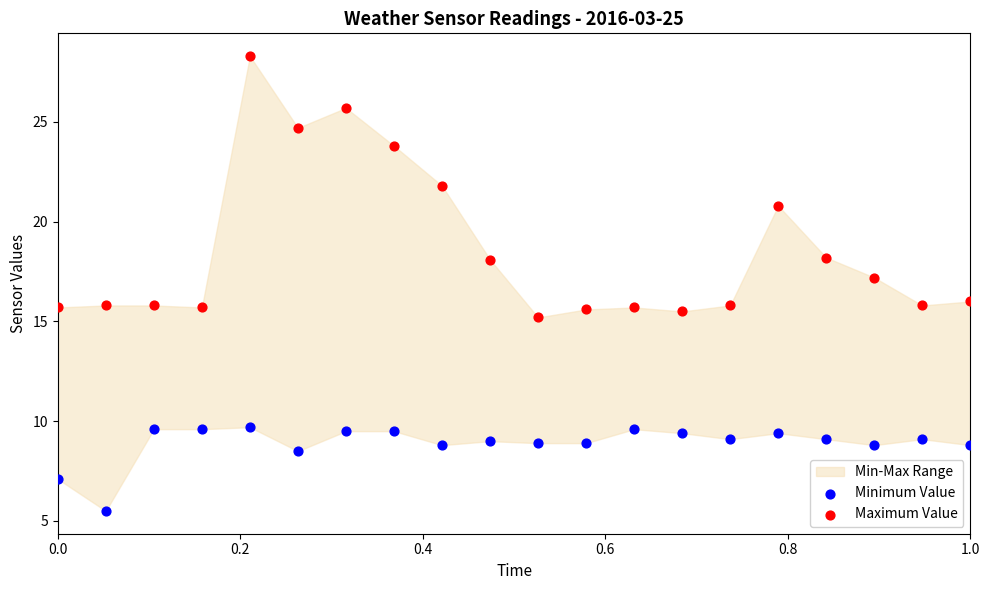

Which series reaches the minimum Y coordinate?

Minimum Value